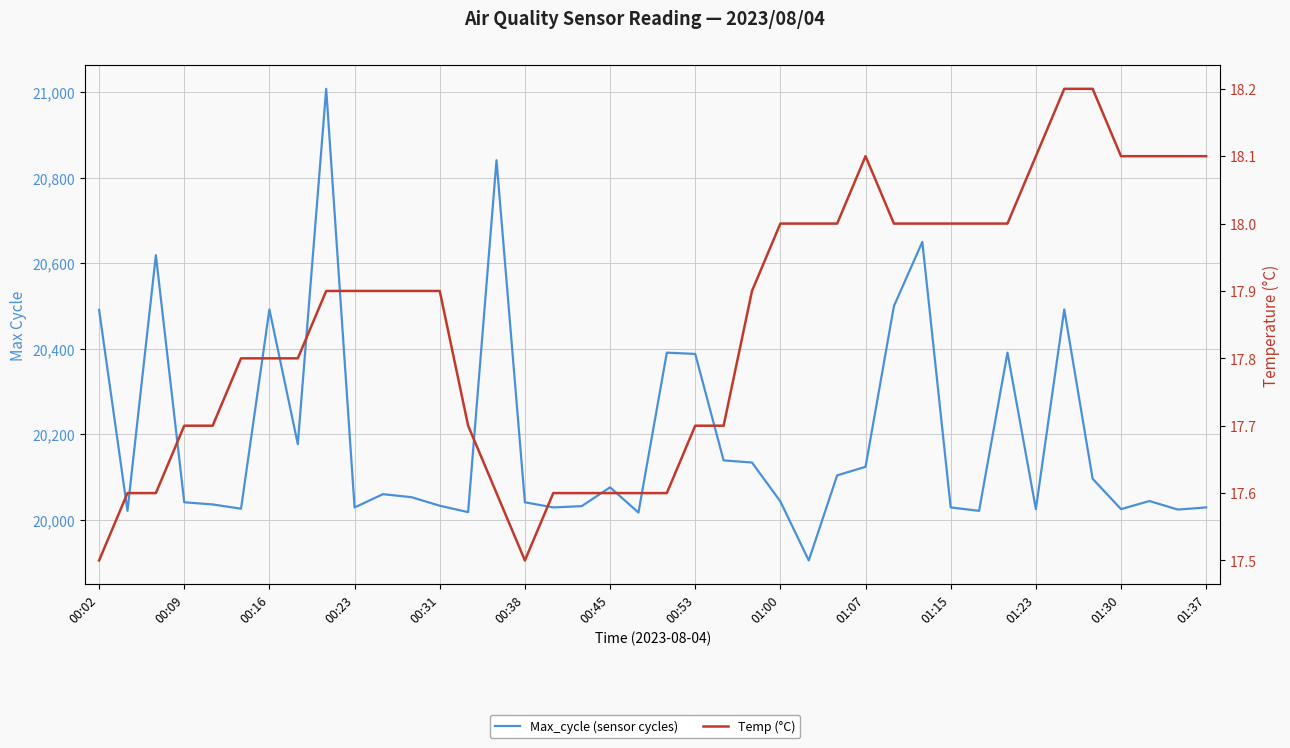

Is it true that Temp (°C) equals 17.6 at 19?

True